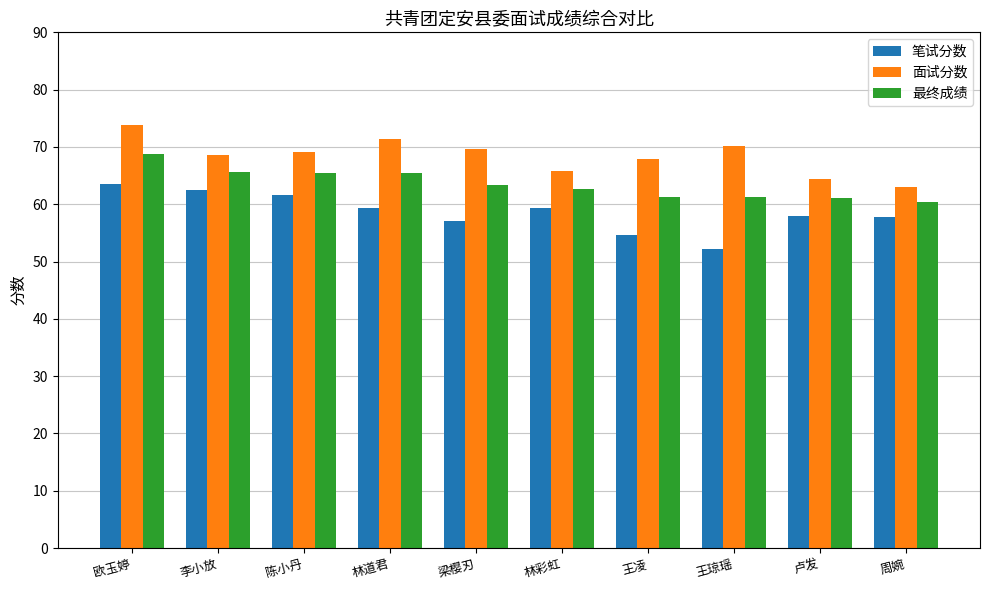

What is the spread (max minus min) of values at 王凌?

13.2